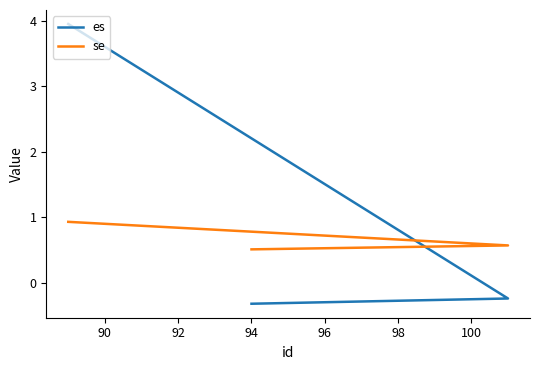

What is the smallest value displayed?

-0.3